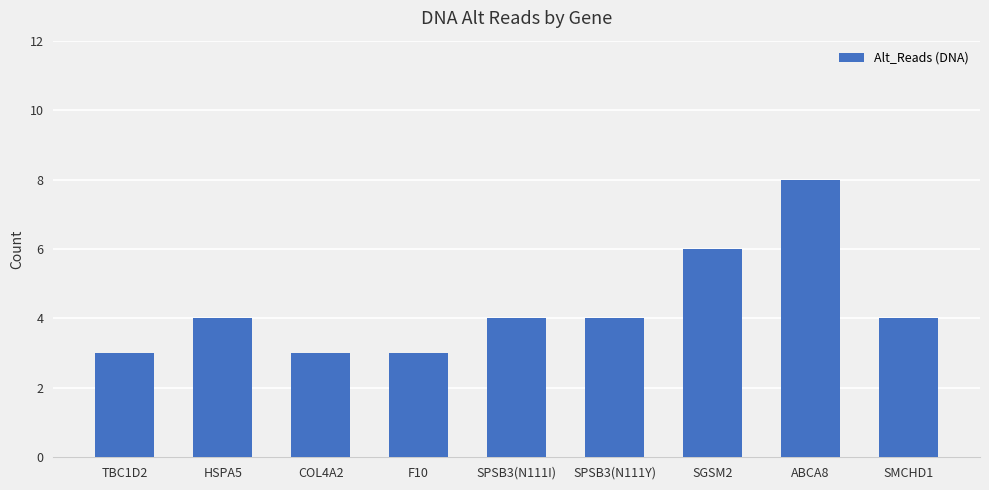

What is the approximate value at SPSB3(N111Y)?

4